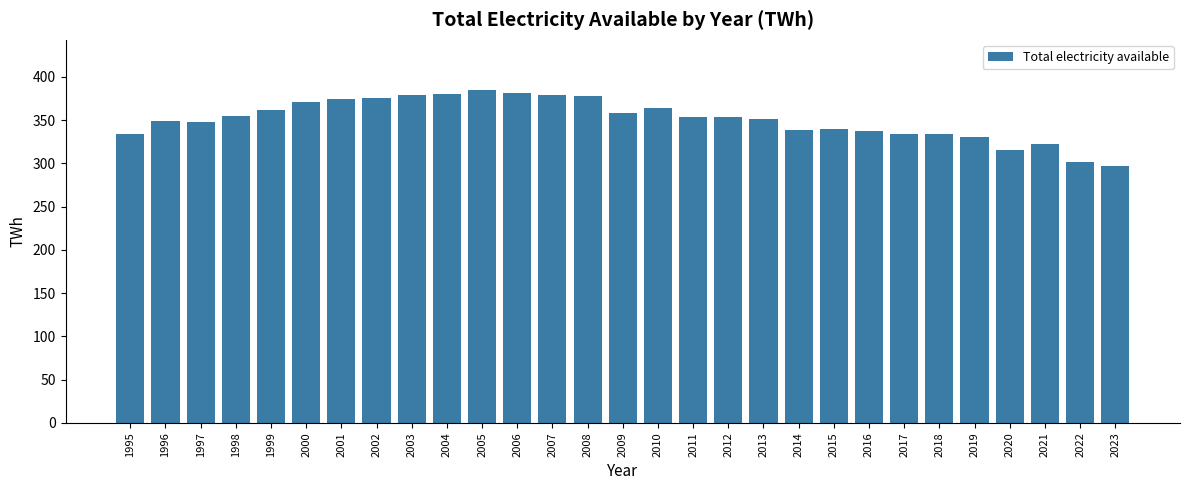

What value does the data have at 2018?

334.3